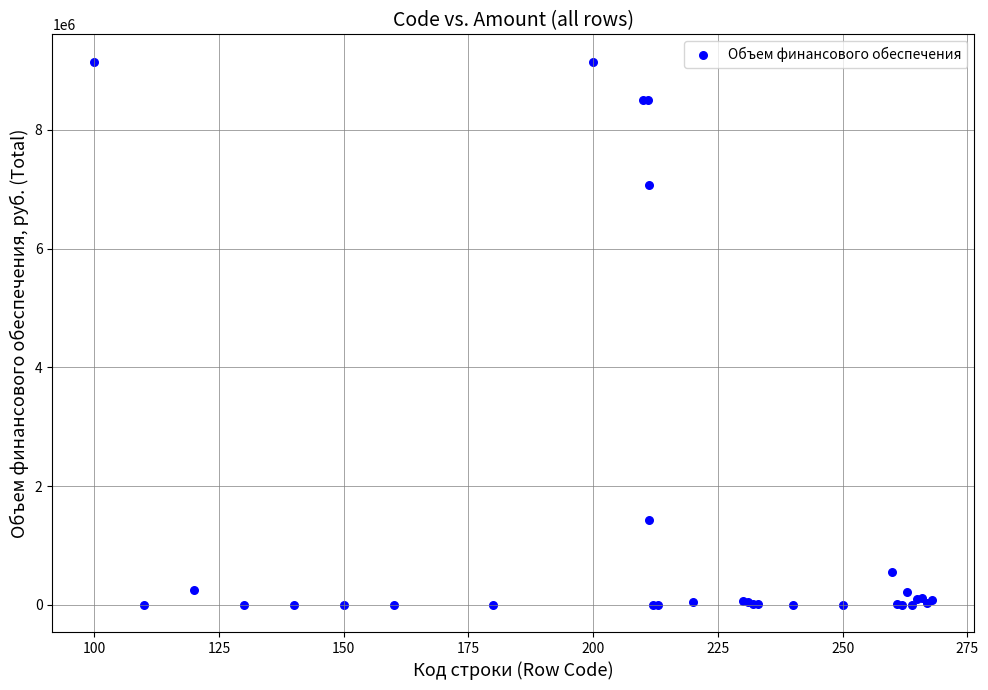

What Y value in the scatter plot is closest to 4576200?

7069485